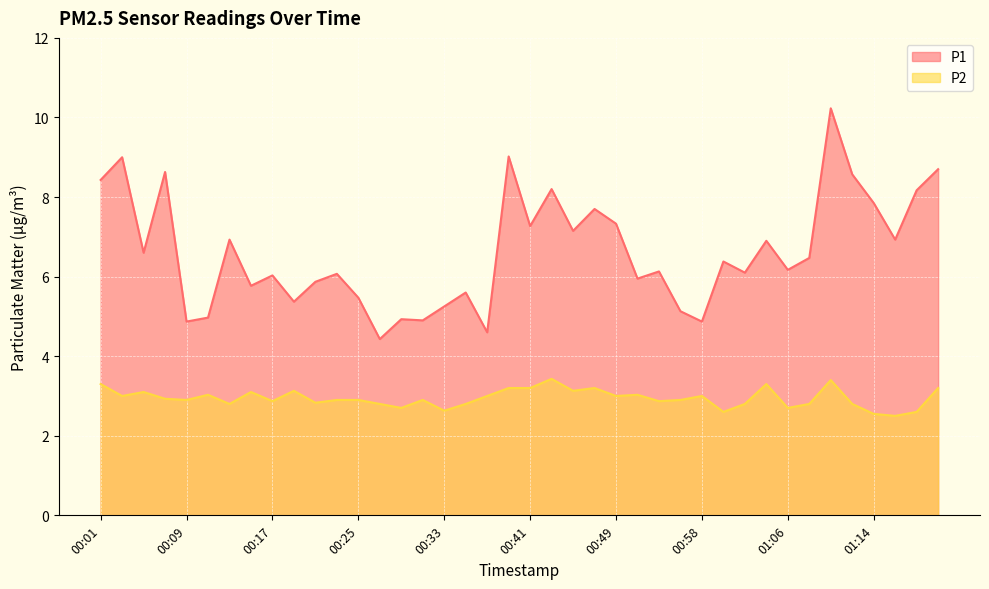

True or false: P2 and P1 cross at least once.

False